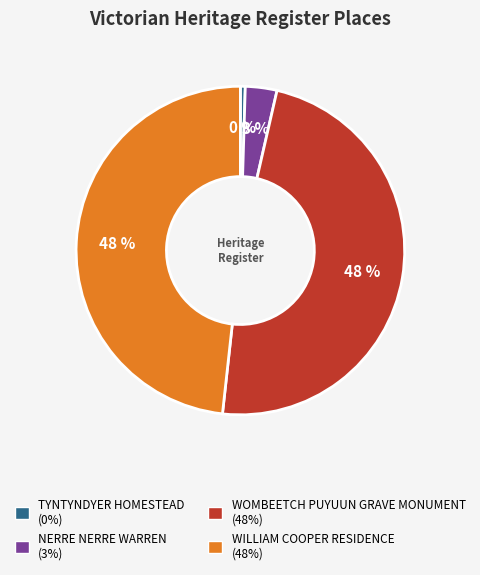

The NERRE NERRE WARREN slice represents 3% of the pie. True or false?

True